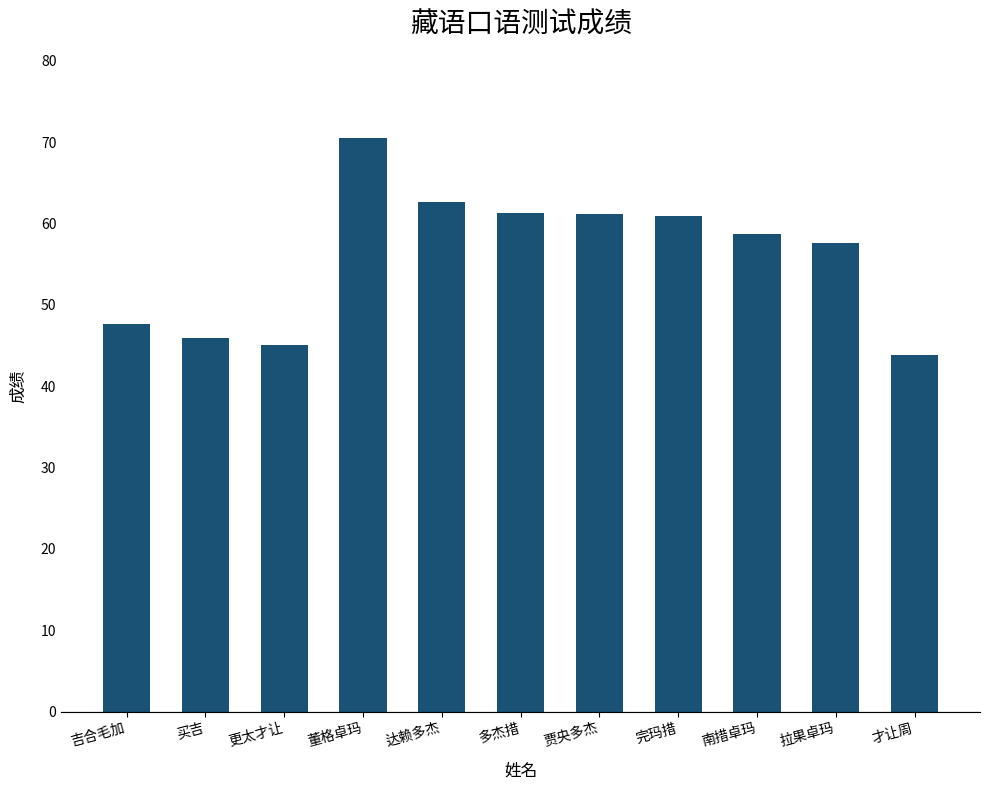

What is the greatest value displayed?

70.5